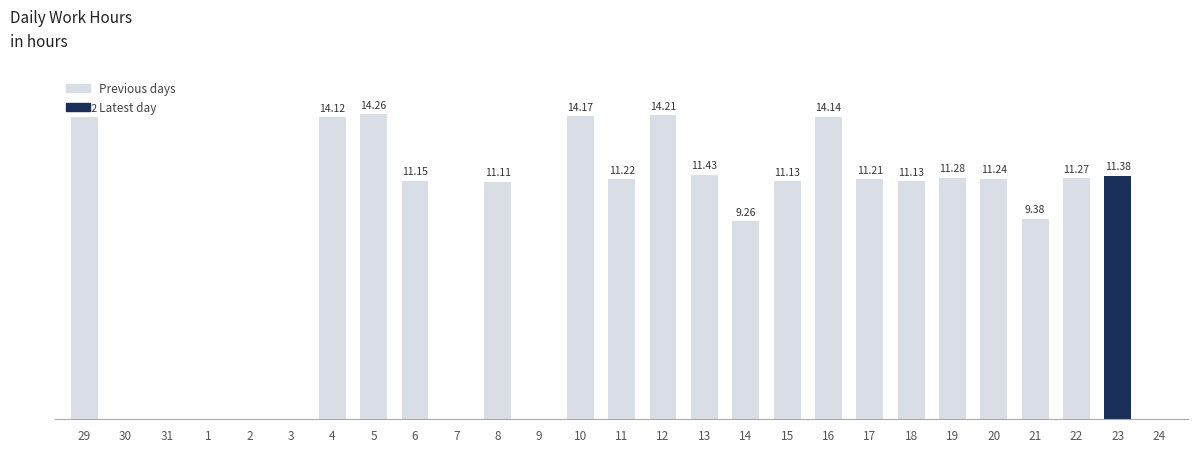

Read the value at 14.

9.3